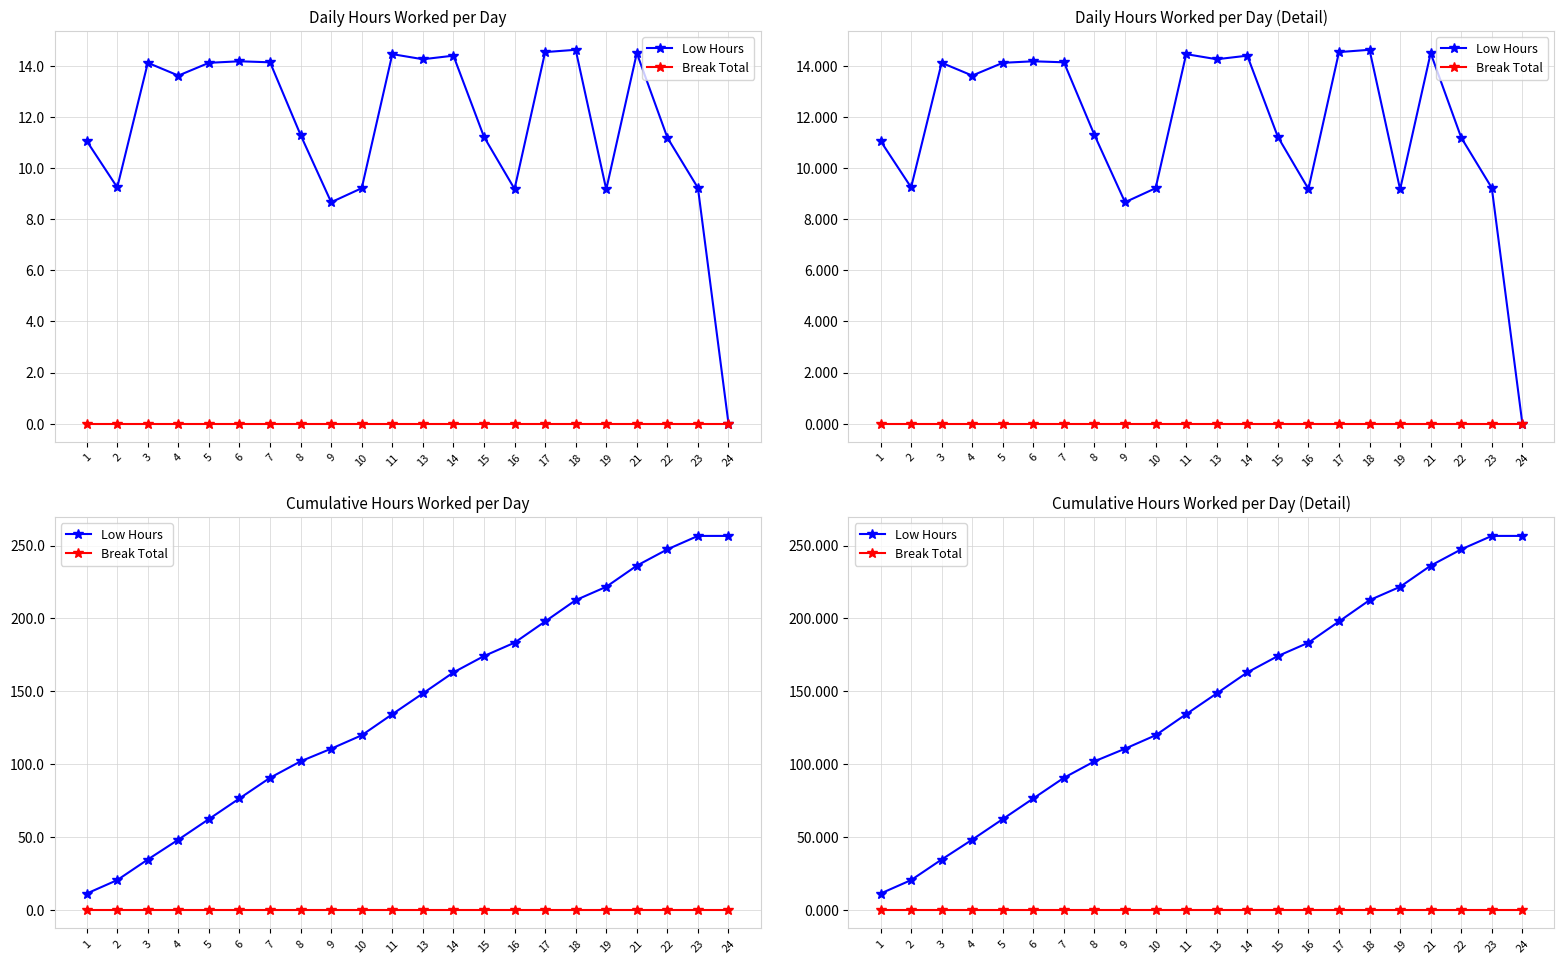

Reading left to right, extract all data points from this chart.

Low Hours: 1=11.1	2=20.3	3=34.5	4=48.1	5=62.2	6=76.4	7=90.5	8=101.8	9=110.5	10=119.7	11=134.2	13=148.5	14=162.9	15=174.1	16=183.3	17=197.9	18=212.5	19=221.7	21=236.2	22=247.4	23=256.6	24=256.6
Break Total: 1=0.0	2=0.0	3=0.0	4=0.0	5=0.0	6=0.0	7=0.0	8=0.0	9=0.0	10=0.0	11=0.0	13=0.0	14=0.0	15=0.0	16=0.0	17=0.0	18=0.0	19=0.0	21=0.0	22=0.0	23=0.0	24=0.0